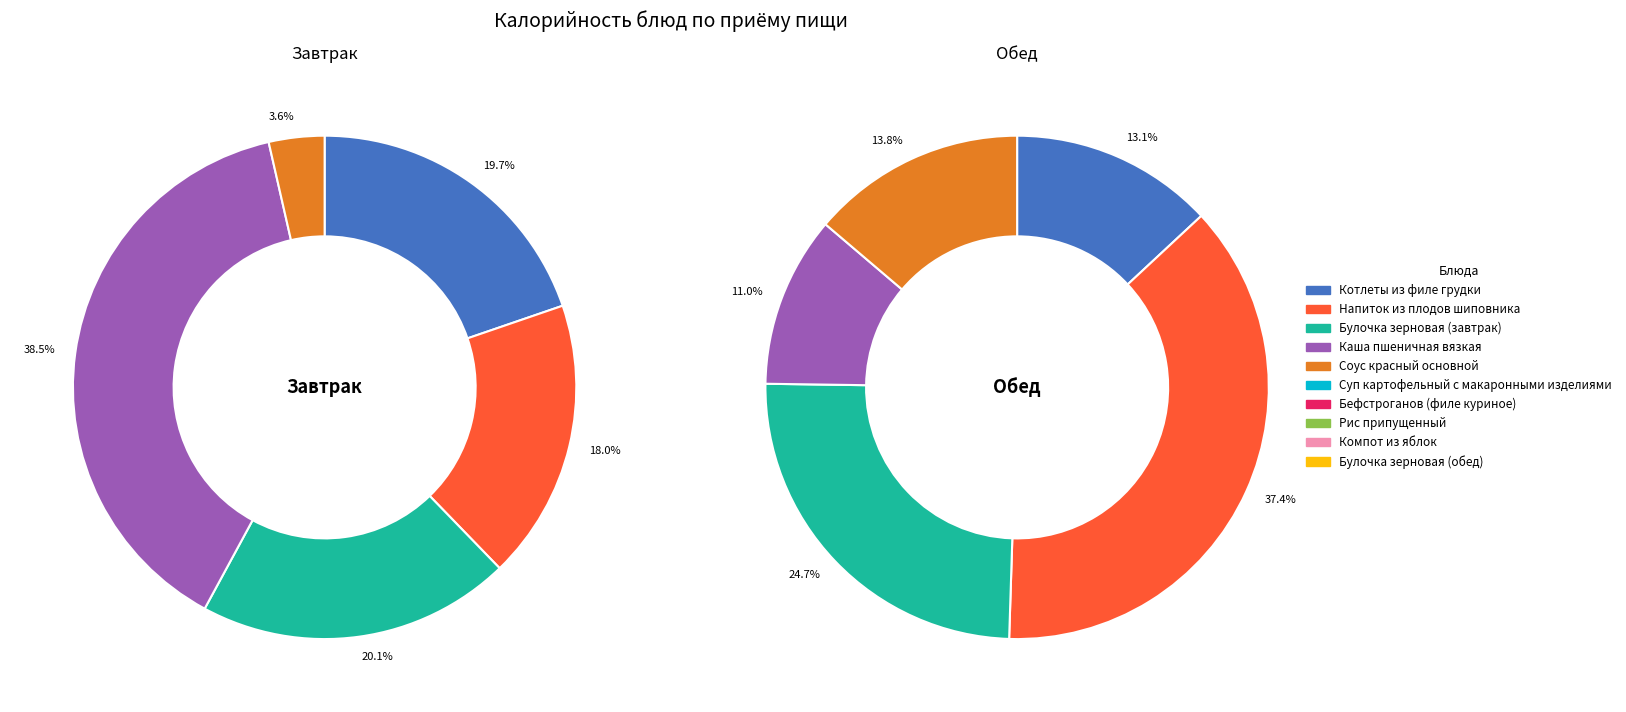

Do Бефстроганов (филе куриное) and Компот из яблок together represent more than half of the pie?

No